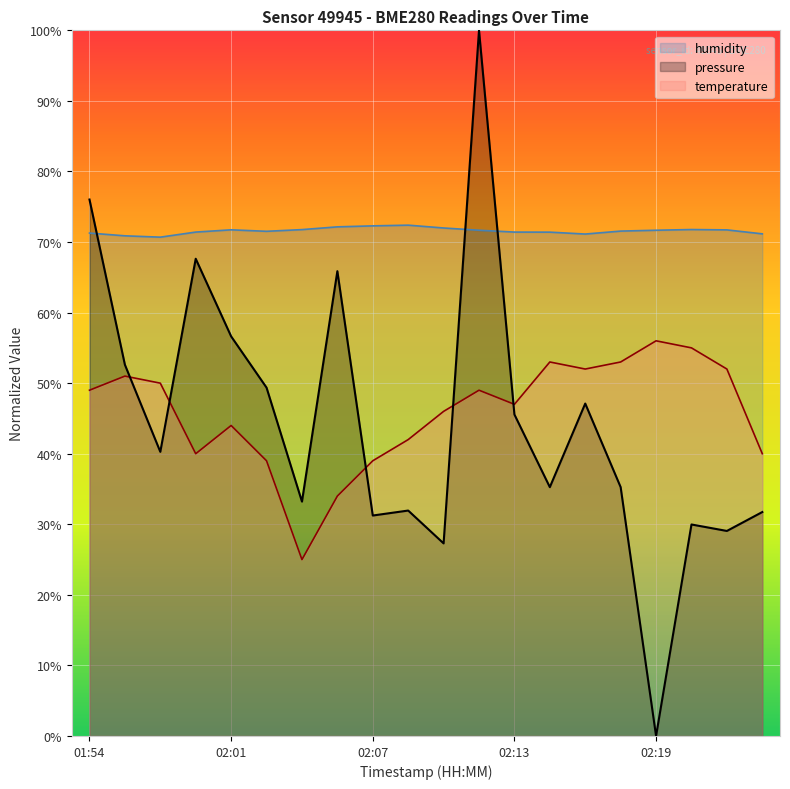

What are all the series names shown in the legend?

humidity, pressure, temperature